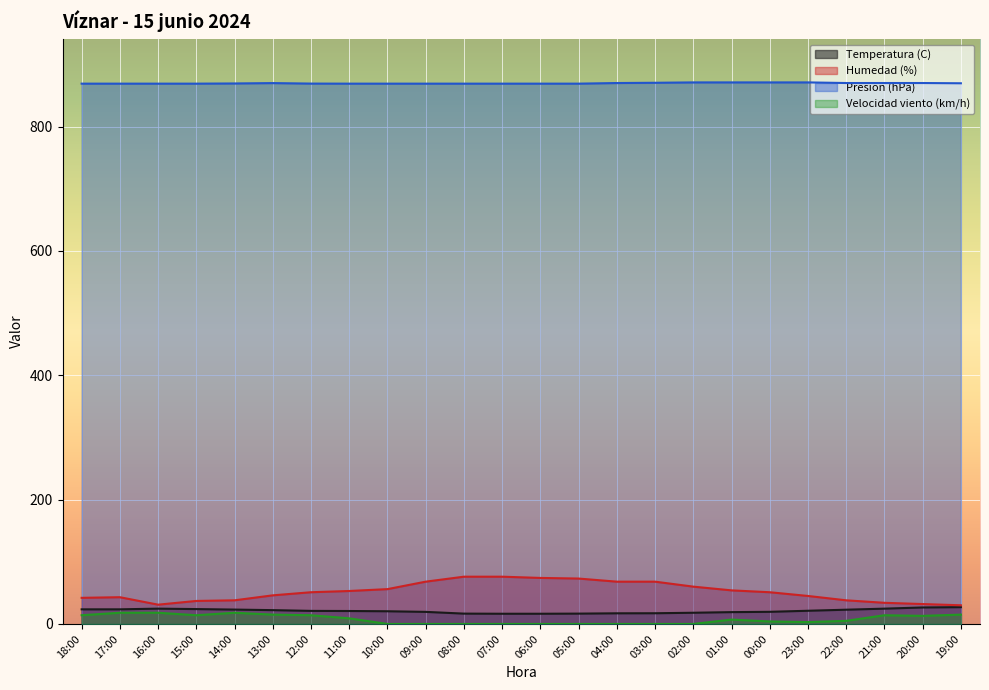

The Velocidad viento (km/h) series shows 8.6 at 08:00. True or false?

False